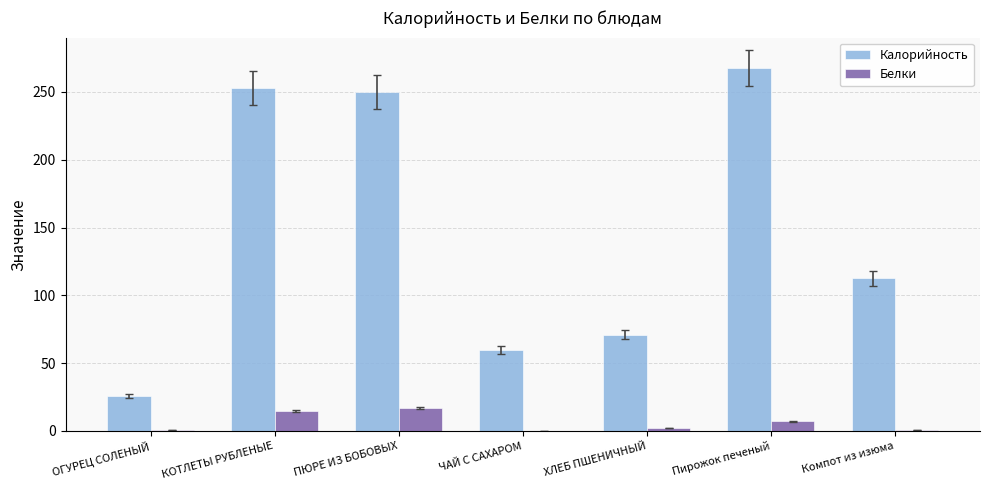

True or false: Калорийность has a value of 25.7 at ОГУРЕЦ СОЛЕНЫЙ.

True